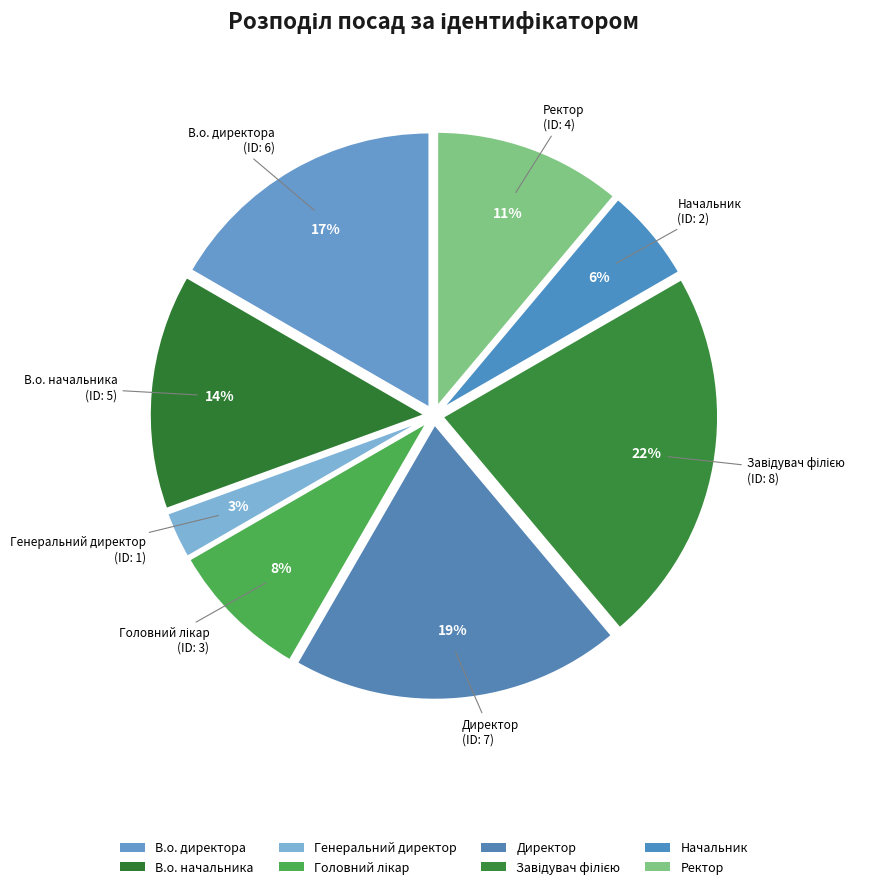

Between Директор and Начальник, which is larger?

Директор